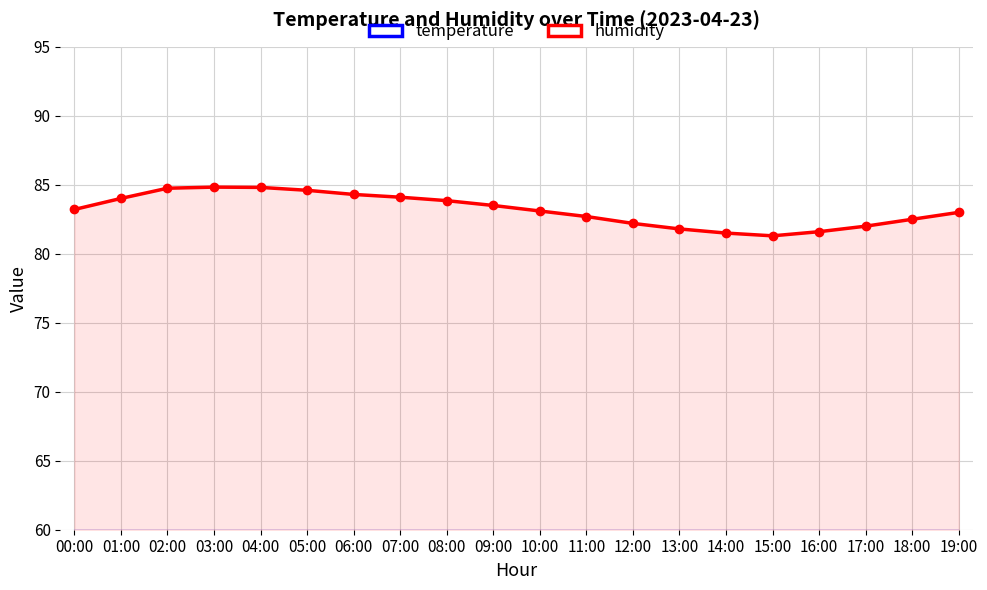

How many data points does each series have?

20